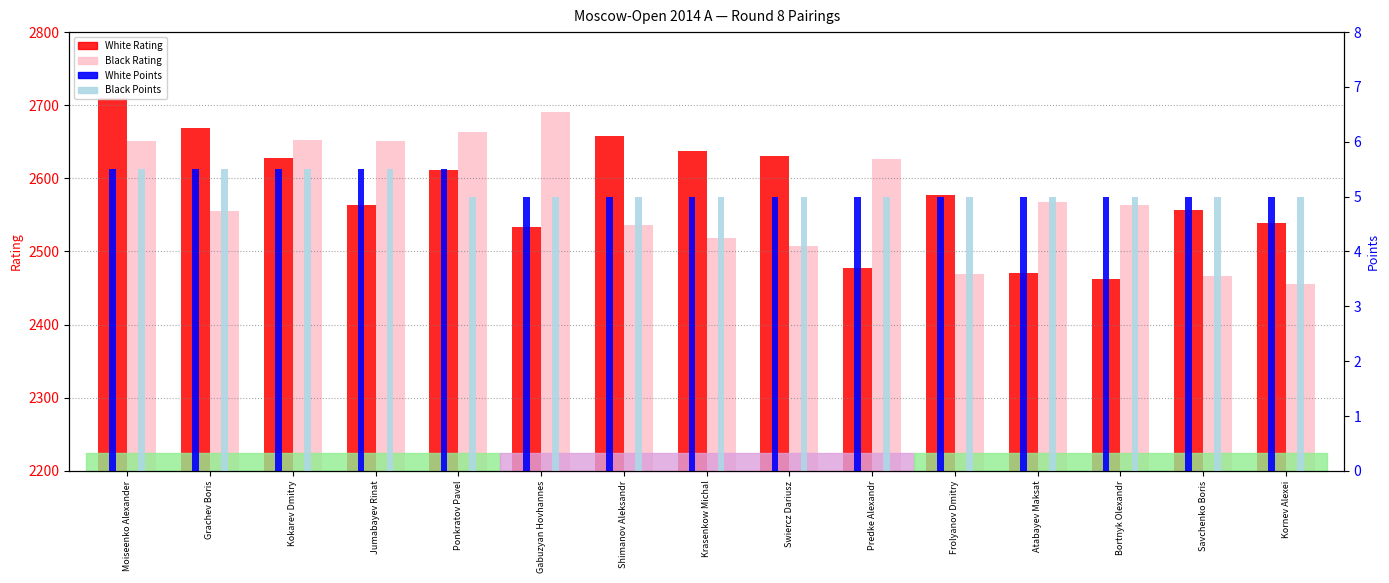

List the labels in order of White Points value, largest first.

Moiseenko Alexander, Grachev Boris, Kokarev Dmitry, Jumabayev Rinat, Ponkratov Pavel, Gabuzyan Hovhannes, Shimanov Aleksandr, Krasenkow Michal, Swiercz Dariusz, Predke Alexandr, Frolyanov Dmitry, Atabayev Maksat, Bortnyk Olexandr, Savchenko Boris, Kornev Alexei